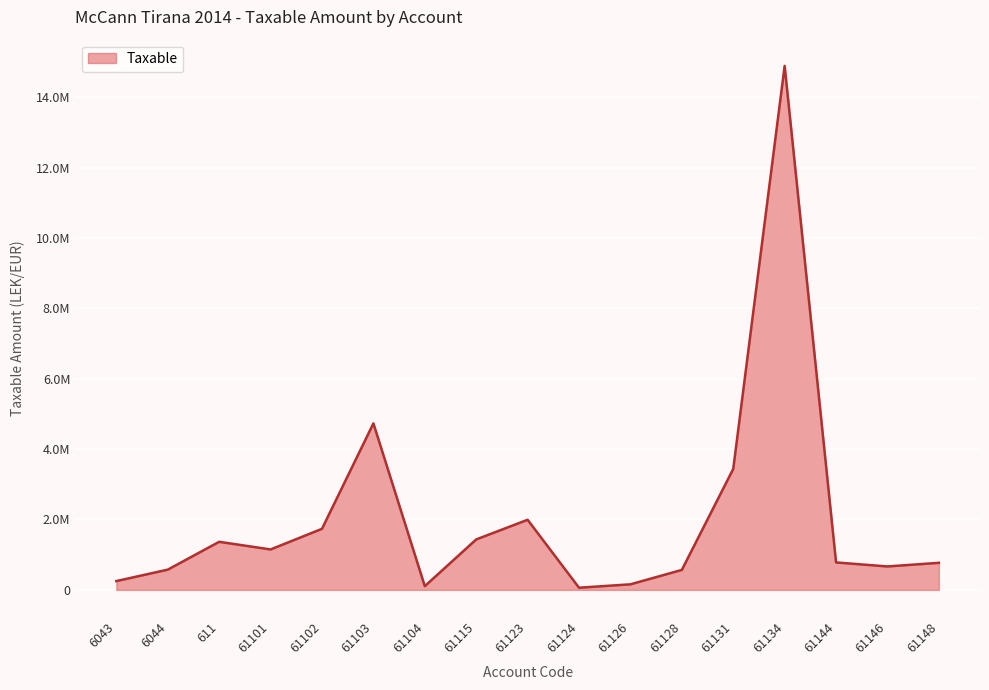

Does the chart display data point markers on the line(s)?

No